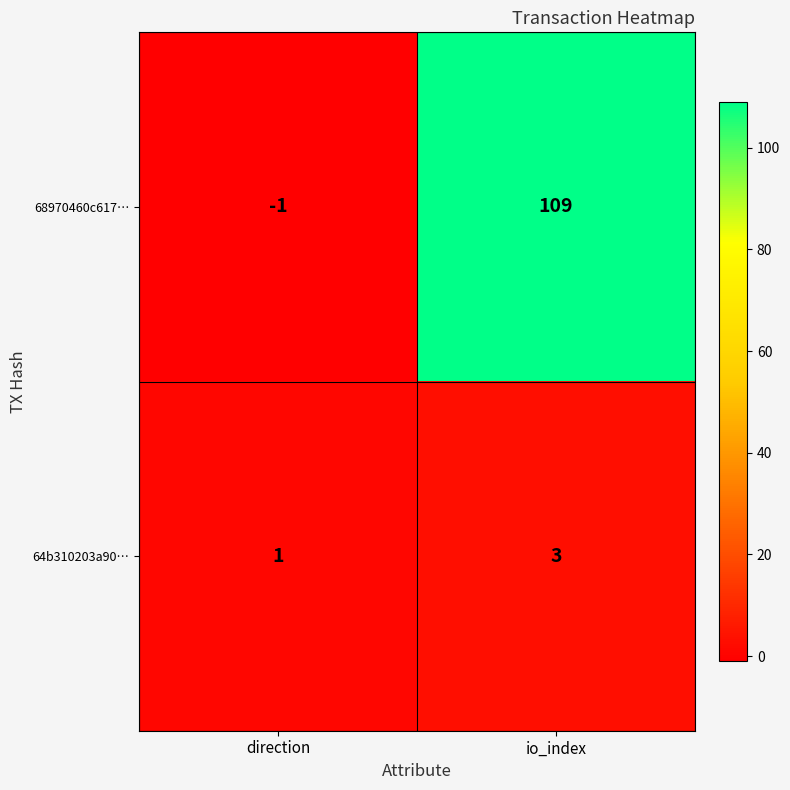

Which label corresponds to the smallest value in the chart?

direction